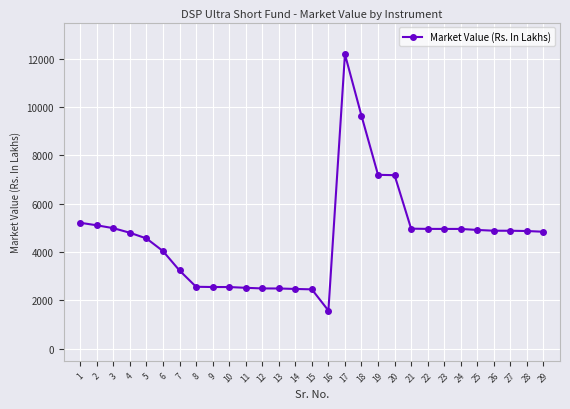

What is the value of the 1st point from the left?

5210.7